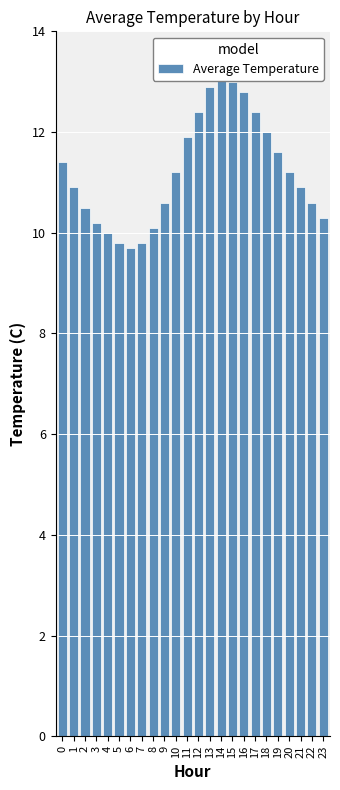

What is the difference between the values at 8 and 19?

1.5